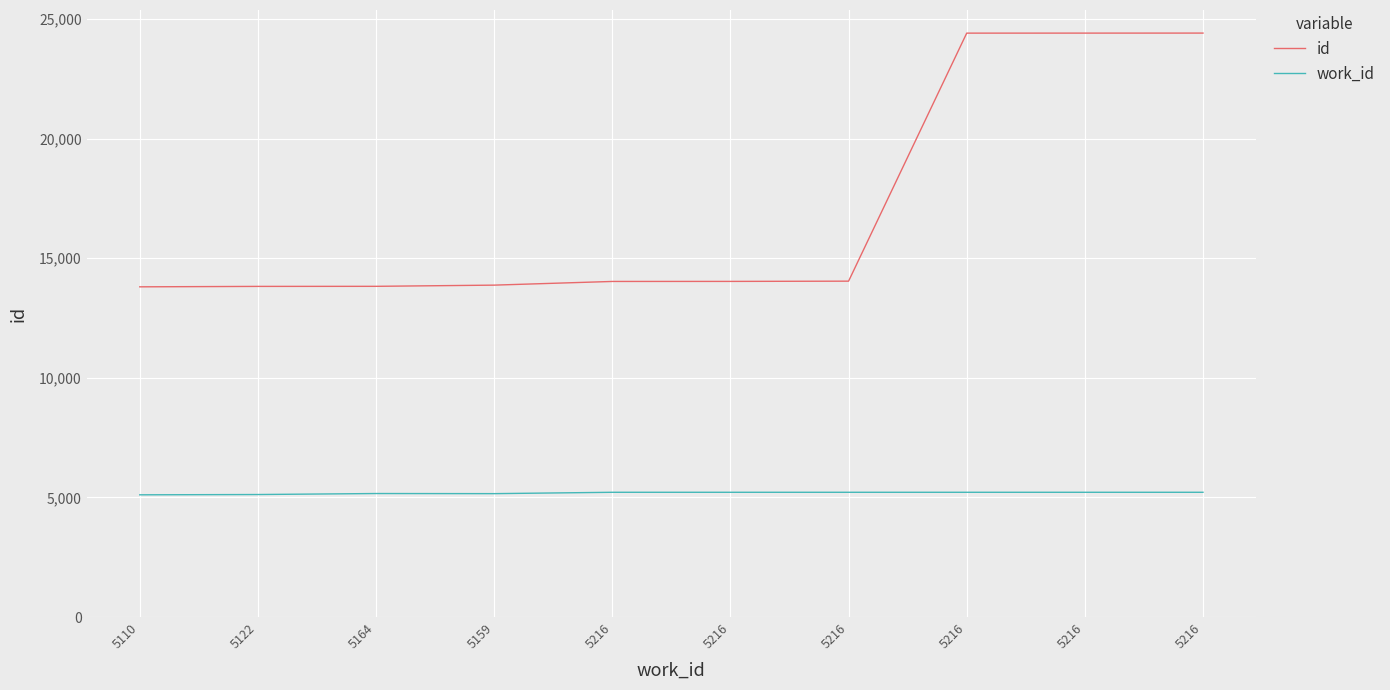

What are all the series names shown in the legend?

id, work_id